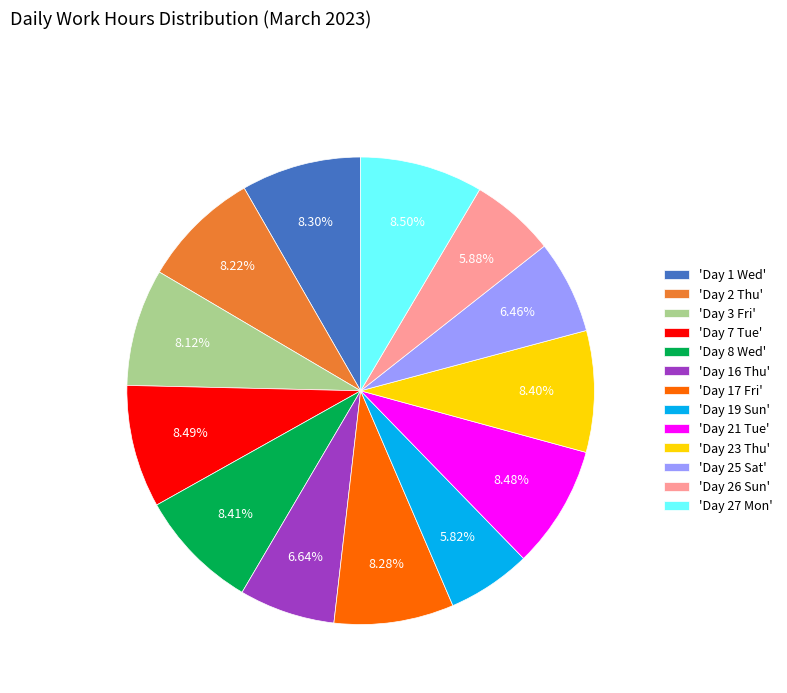

Is the sum of 'Day 27 Mon' and 'Day 26 Sun' greater than half?

No